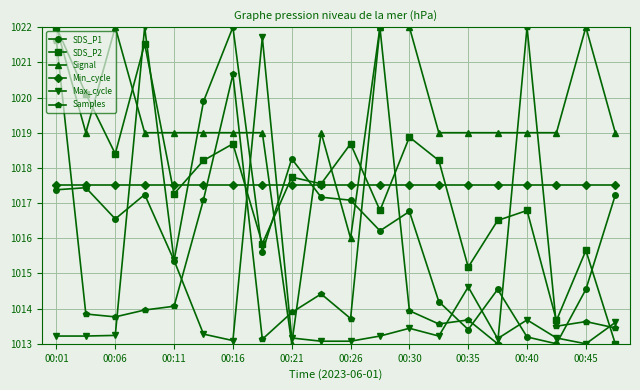

What is the difference between the second highest and minimum values in the Max_cycle series?

8.7